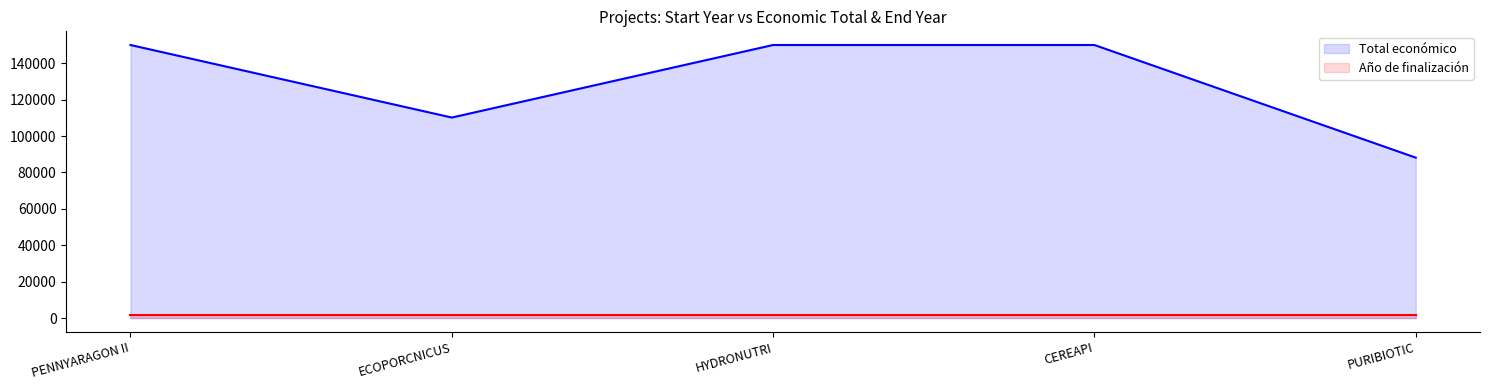

How many values are below 150000?

2